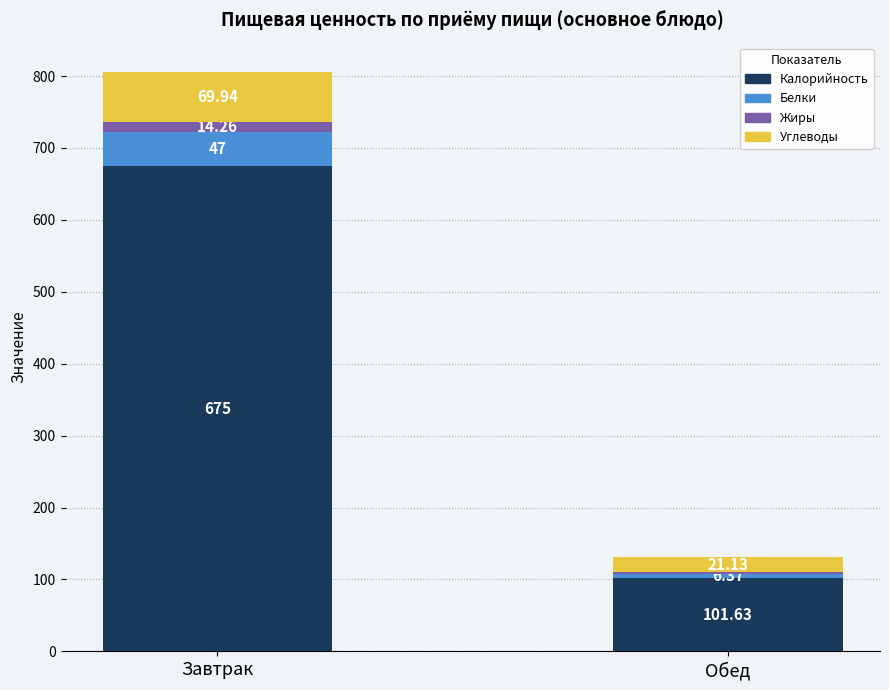

At which label does Калорийность reach its peak?

Завтрак